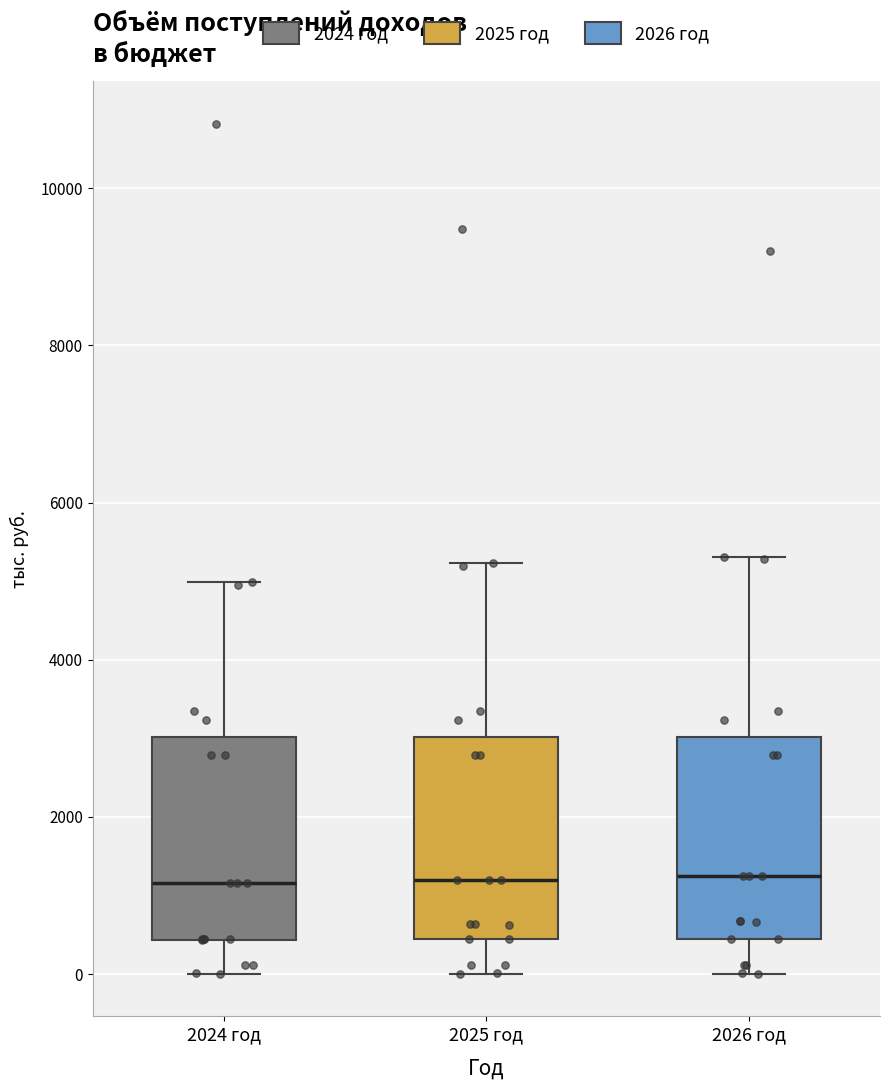

Reading left to right, transcribe this box plot: for each box, give where its median line is, the range the box spans, and where its two whiskers end, as read against the y-axis. The values are not printed on the chart, so give them approximately, as read against the axis.

2024 год: median 1200, box 400 to 3000, whiskers 0 to 5000
2025 год: median 1200, box 400 to 3000, whiskers 0 to 5200
2026 год: median 1200, box 400 to 3000, whiskers 0 to 5400